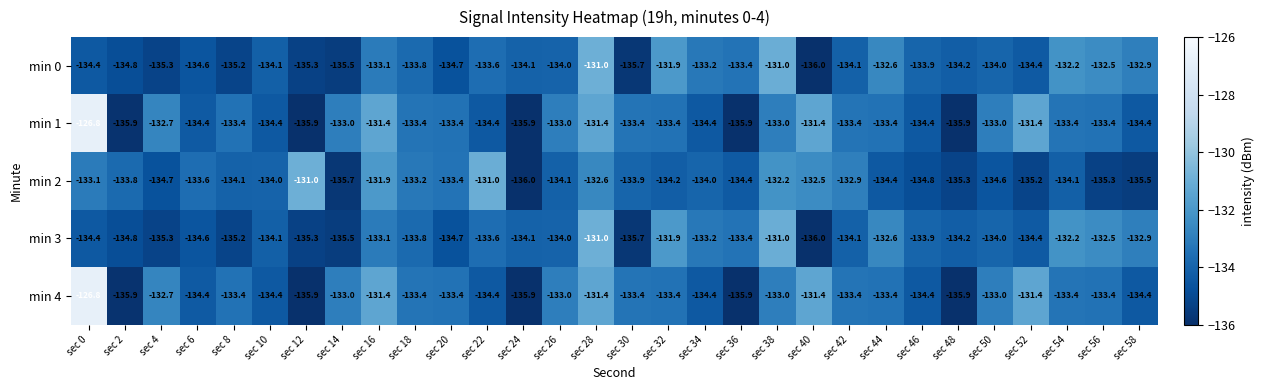

What is the approximate value of min 1 at sec 2?

-135.9